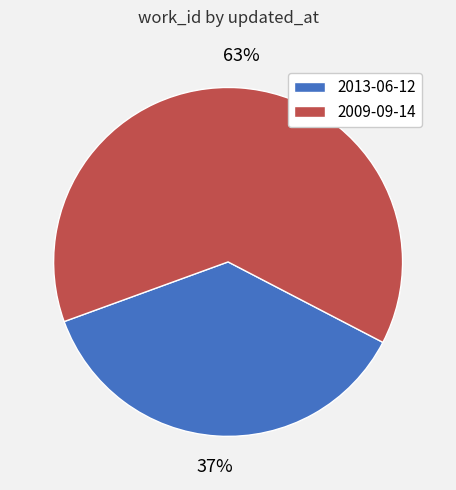

Combined, do 2009-09-14 and 2013-06-12 account for over 50%?

Yes